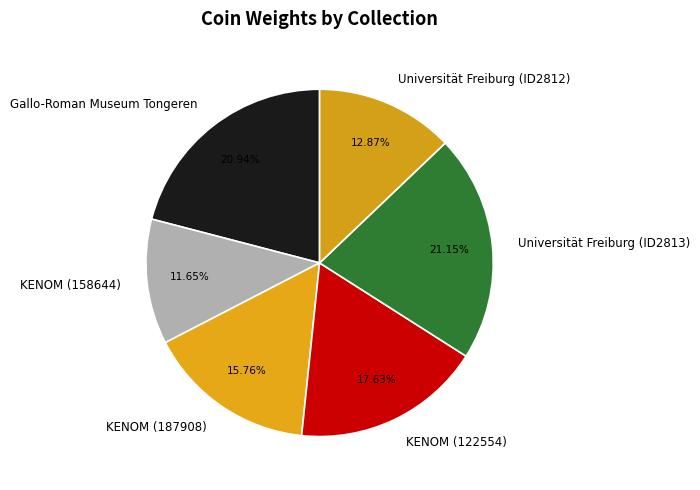

Does Universität Freiburg (ID2812) represent more than half of the total?

No